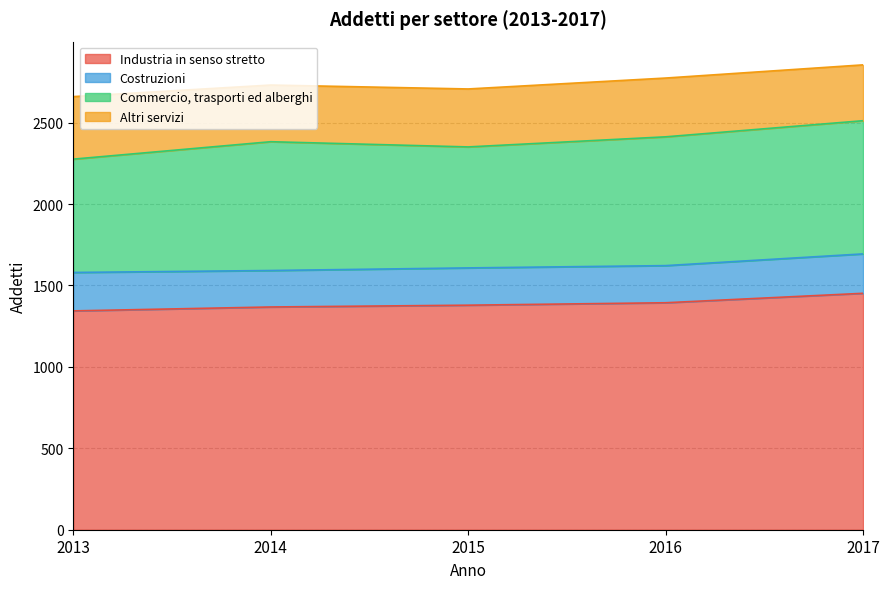

What is the difference between the maximum and minimum values in the Altri servizi series?

41